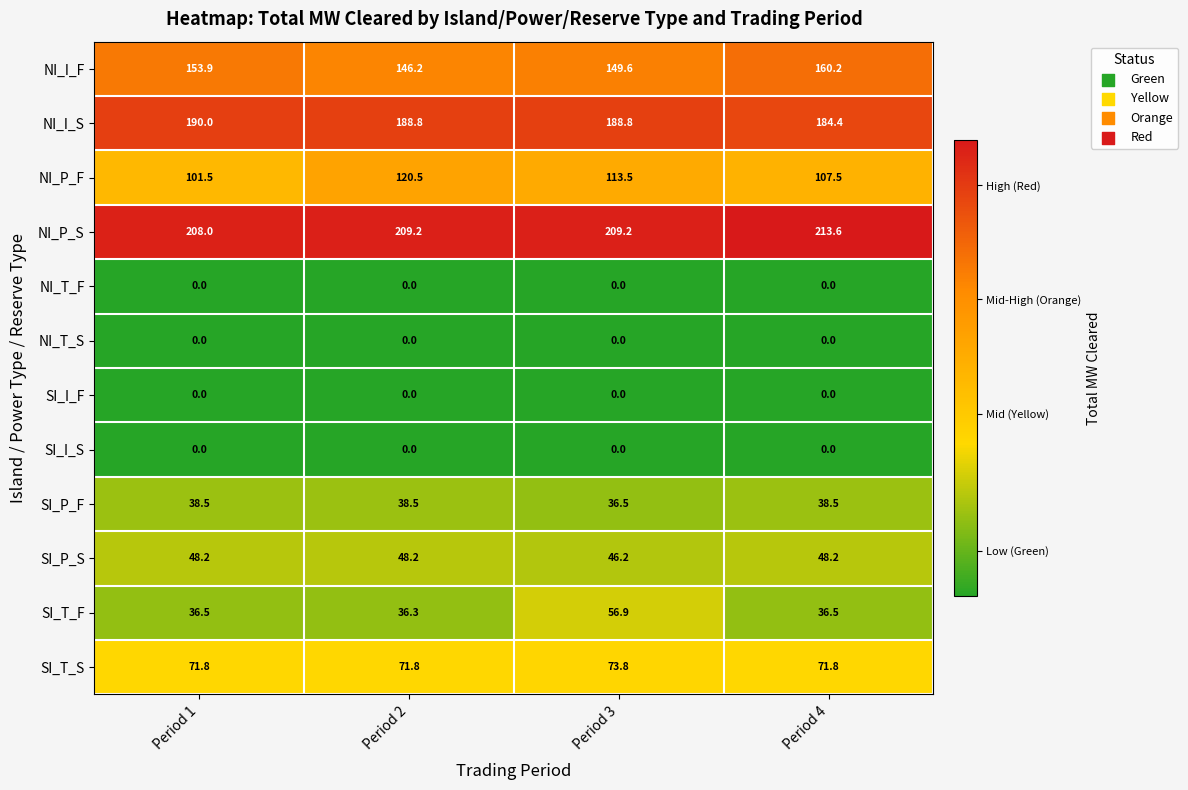

Is it true that SI_P_S equals 48.2 at Period 2?

True